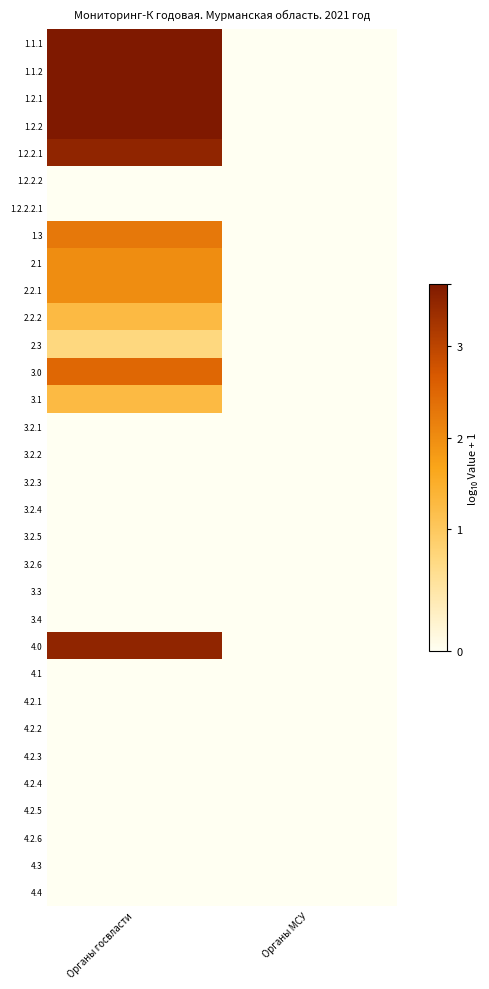

Which series has the widest spread of values?

1.1.1